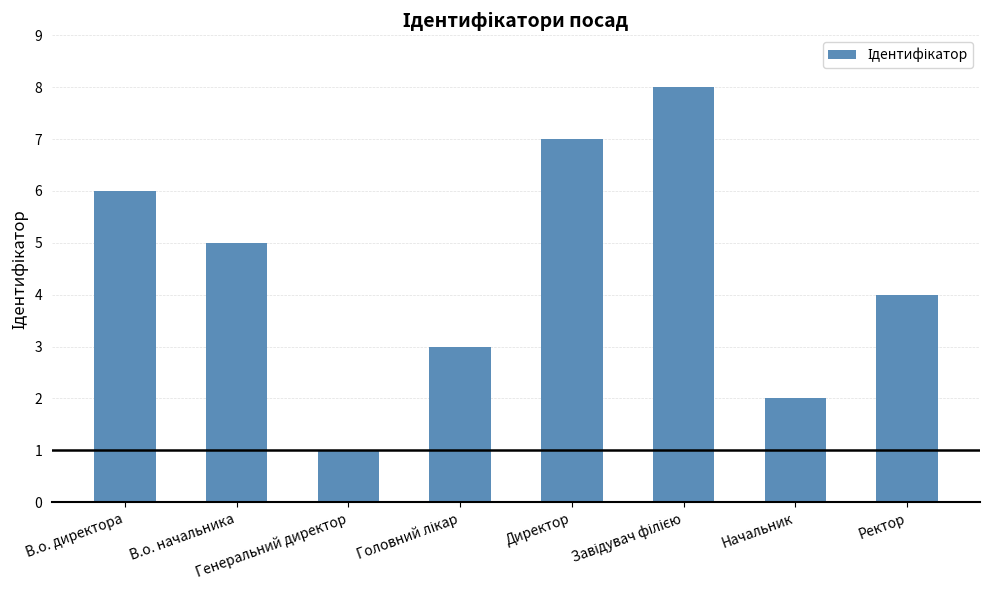

What is the difference between the second highest and minimum values?

6